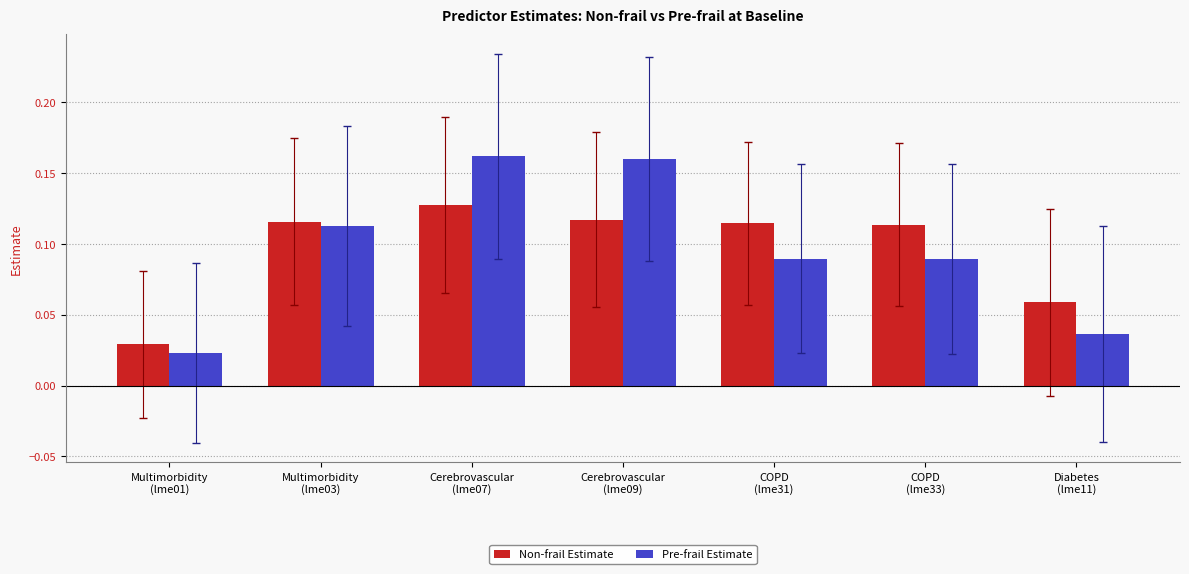

Which series has the largest range (max minus min)?

Pre-frail Estimate